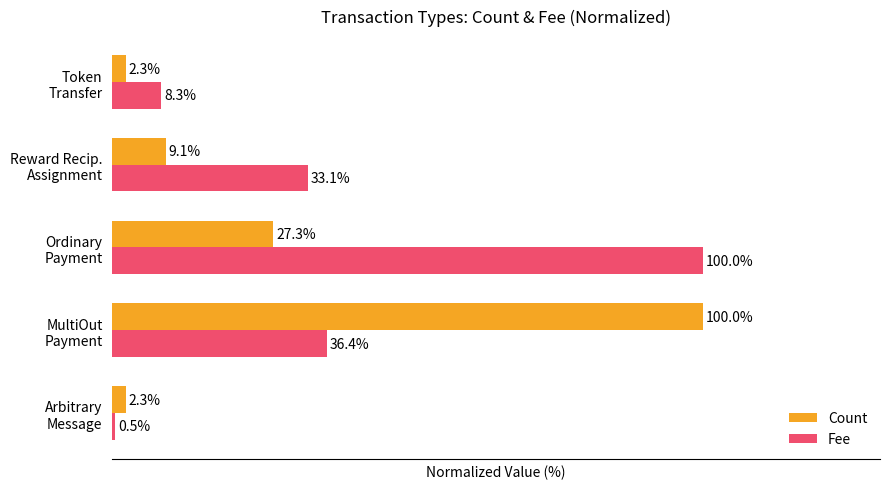

Rank the series by their average value, from highest to lowest.

Fee, Count